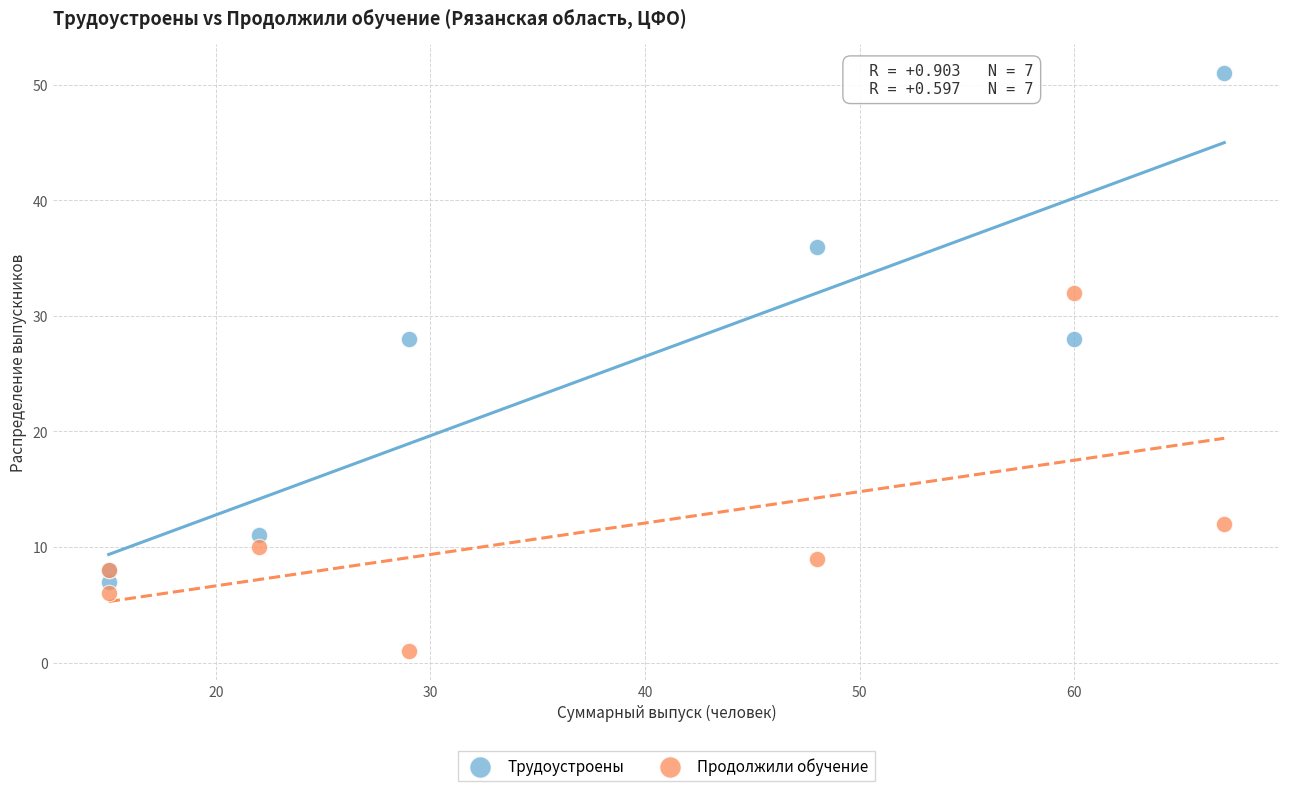

Which series reaches the minimum Y coordinate?

Продолжили обучение